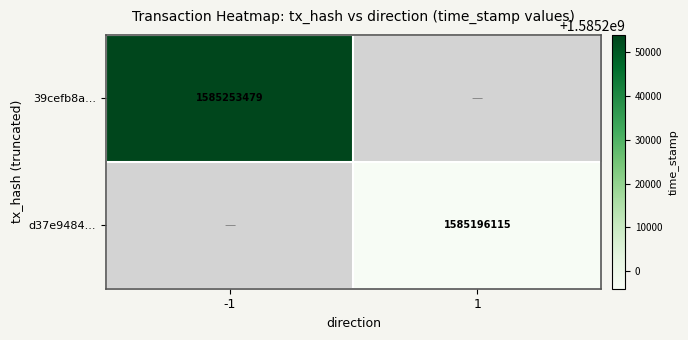

Is it true that d37e9484... equals 1585196115 at 1?

True